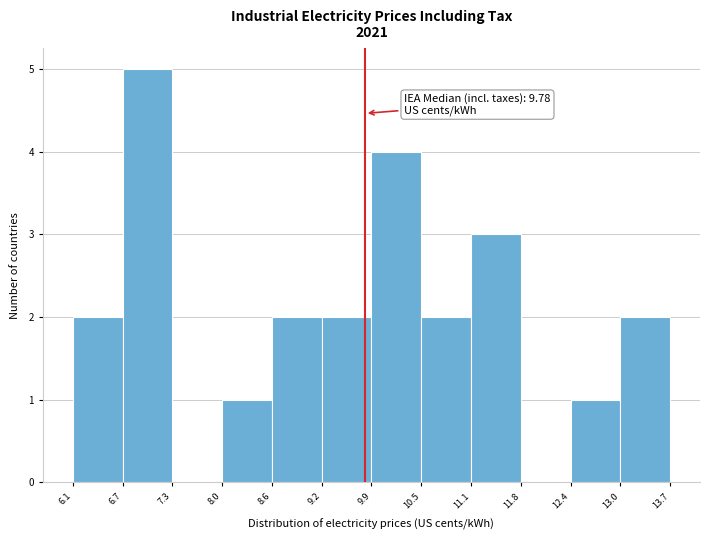

Which range on the x-axis has the tallest bar?

6.7 to 7.3